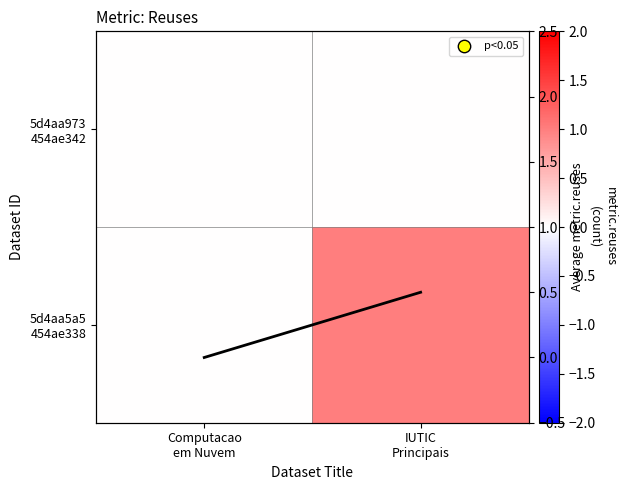

At which label does Row mean reach its peak?

IUTIC
Principais